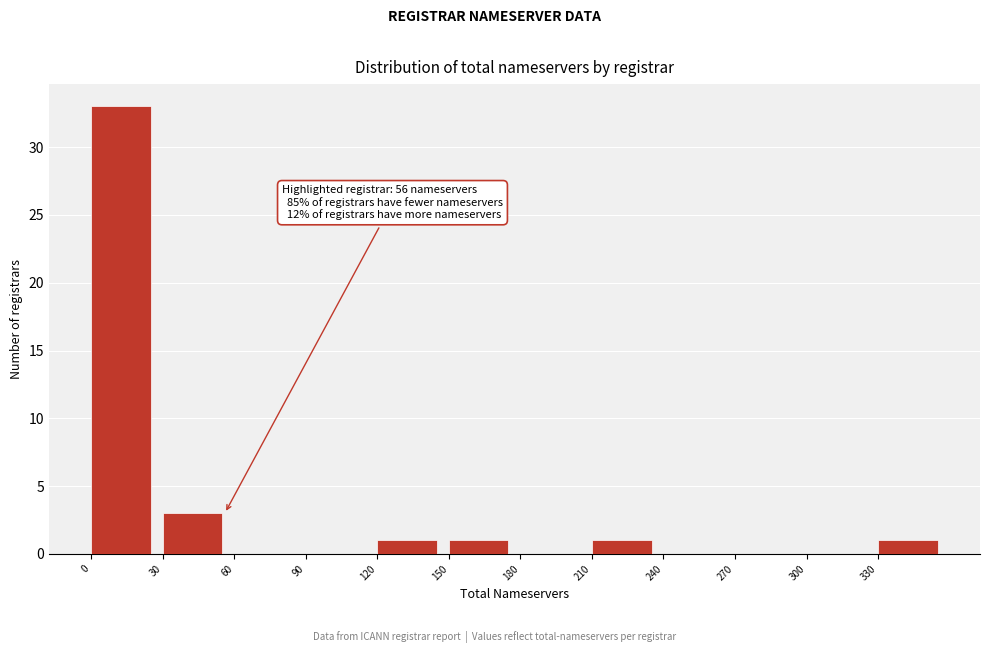

Which range on the x-axis has the tallest bar?

0 to 30